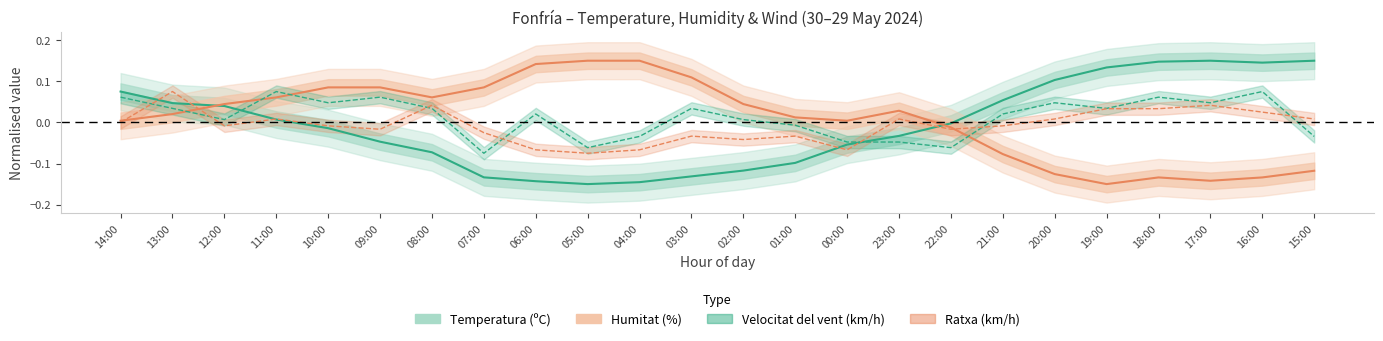

Which has a higher value, 03:00 or 06:00?

03:00